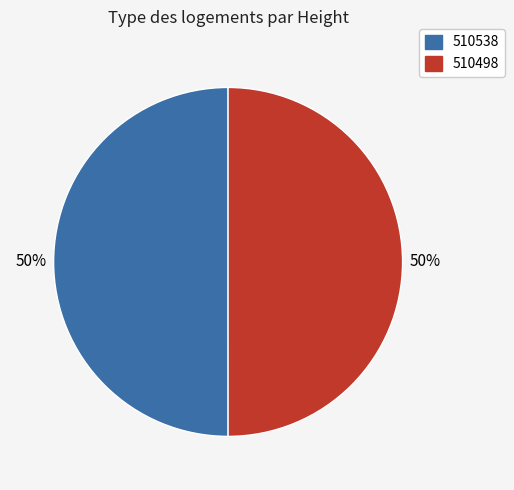

What percentage is the 510538 slice, to the nearest percent?

50%